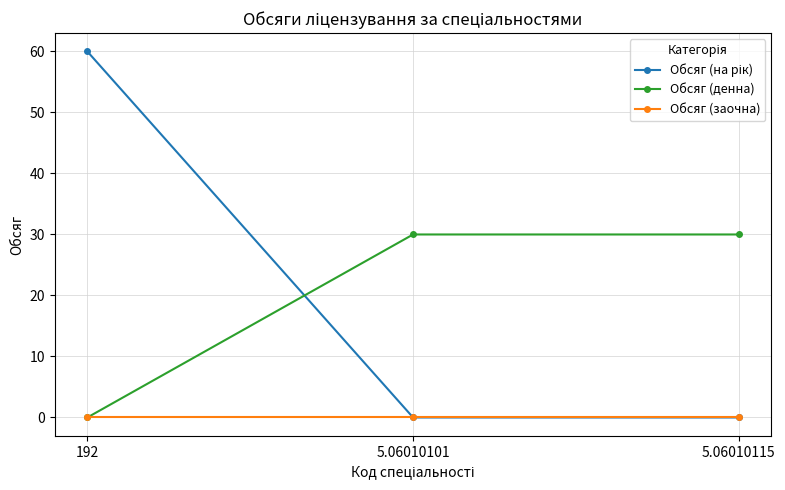

How many data points in Обсяг (денна) are less than 30?

1